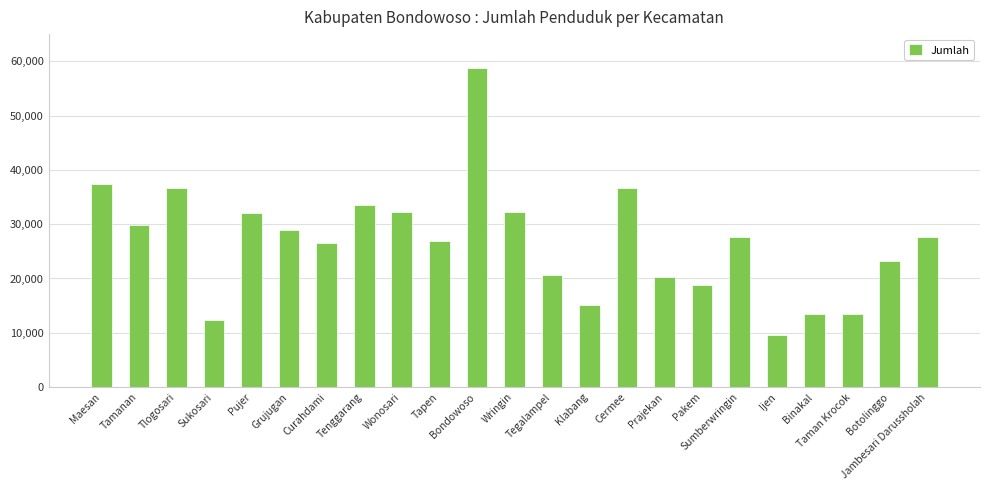

What is the label of the 14th bar from the right?

Tapen